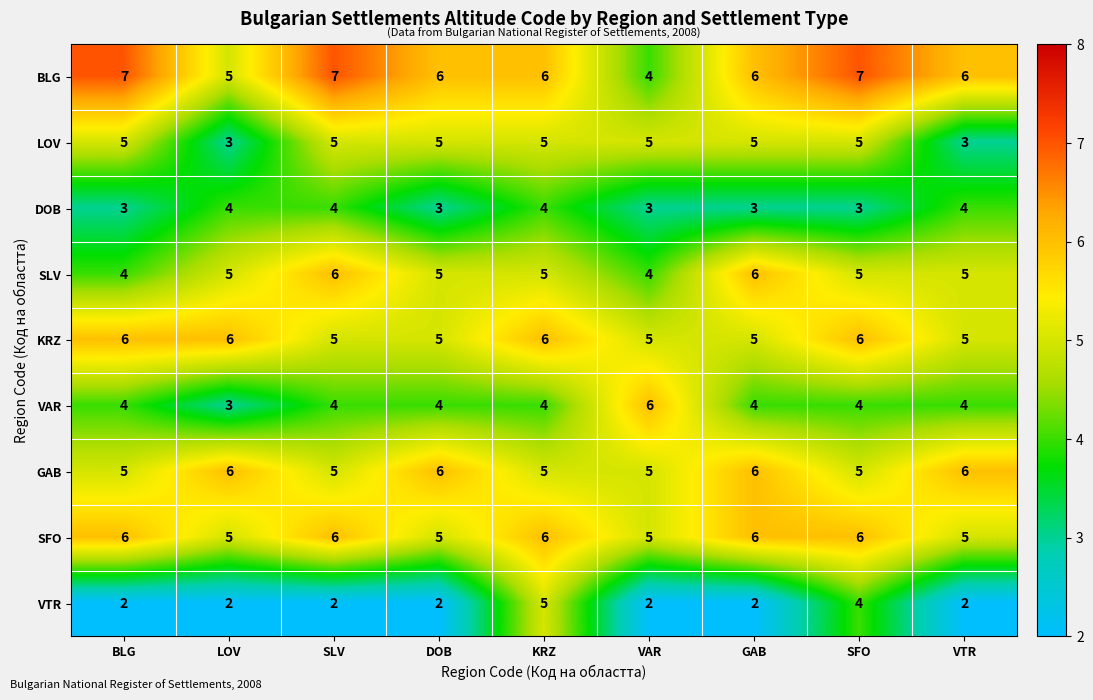

What is the spread (max minus min) of values at VTR?

4